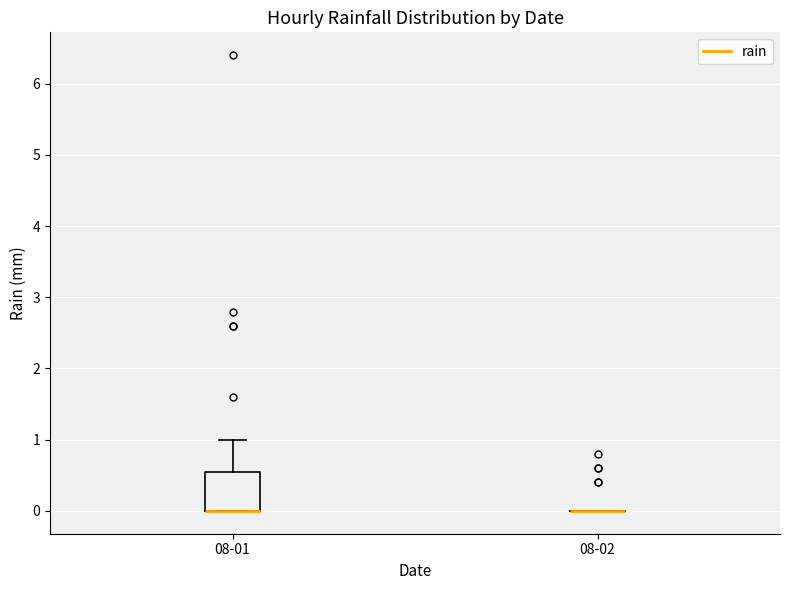

Reading left to right, read every box against the y-axis: the position of its median line, the range the box covers, and the ends of its whiskers. The values are not printed on the chart, so give them approximately, as read against the axis.

08-01: median 0.0 (drawn on the box's lower edge), box 0.0 to 0.6, whiskers 0.0 to 1.0
08-02: box collapsed to a line at 0.0, whiskers 0.0 to 0.0